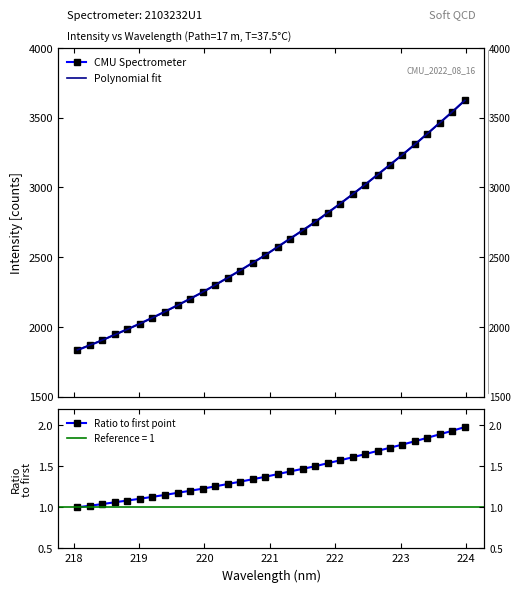

Reading left to right, transcribe all the data shown in this chart.

218.0596=1832.7	218.2508=1867.8	218.442=1904.2	218.6332=1945.3	218.8244=1983.3	219.0156=2023.8	219.2067=2065.7	219.3979=2109.5	219.589=2155.4	219.7801=2201.1	219.9712=2247.8	220.1623=2299.4	220.3533=2351.7	220.5444=2403.8	220.7354=2458.8	220.9264=2512.1	221.1174=2573.0	221.3083=2632.6	221.4993=2690.5	221.6902=2748.9	221.8812=2815.8	222.0721=2881.6	222.263=2949.2	222.4538=3018.3	222.6447=3091.1	222.8355=3162.5	223.0264=3234.1	223.2172=3307.7	223.408=3385.6	223.5987=3463.8	223.7895=3541.7	223.9802=3624.5